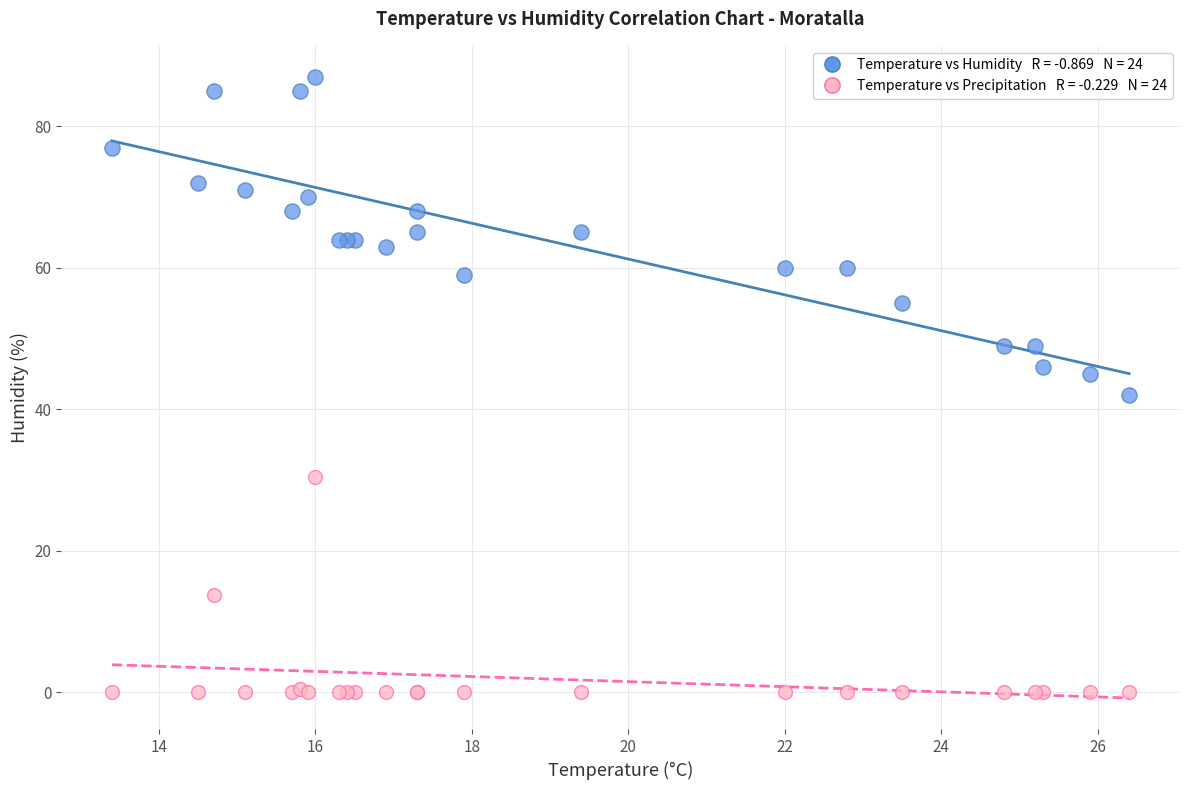

Across all series, what Y value is closest to 43?

42.0